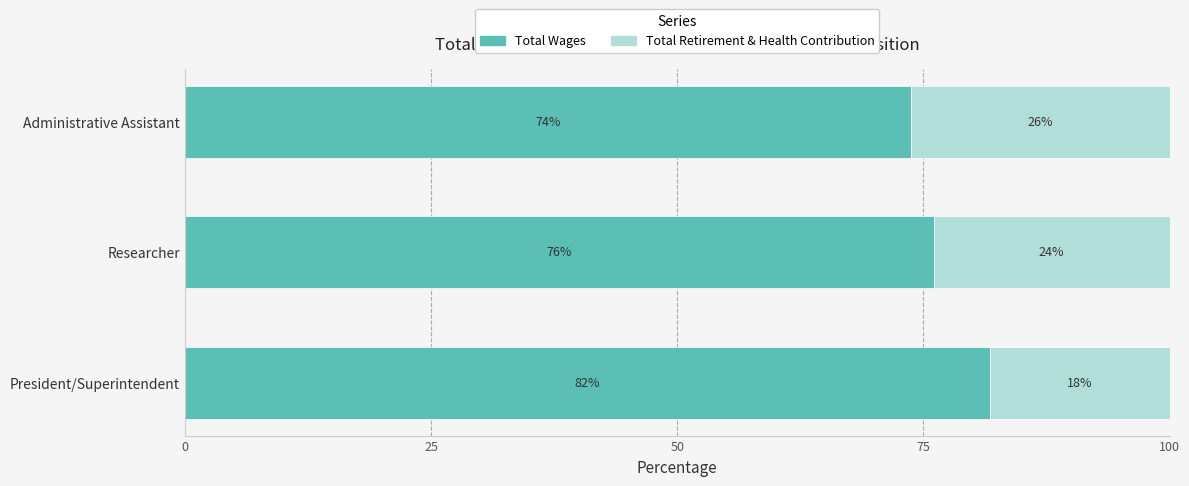

Rank the categories by Total Wages value from highest to lowest.

President/Superintendent, Researcher, Administrative Assistant